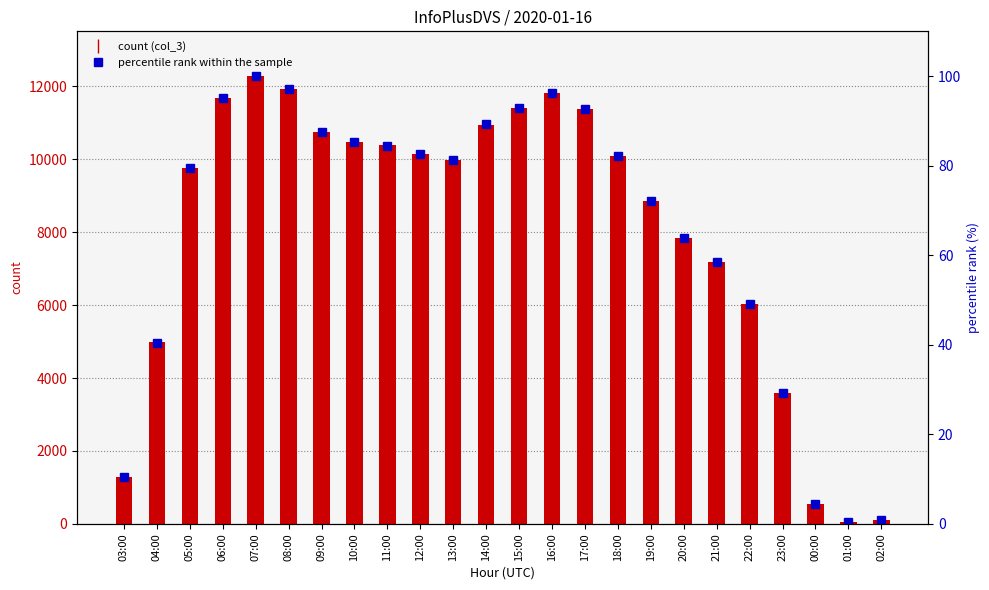

What is the total value across all series at 10:00?

10556.2